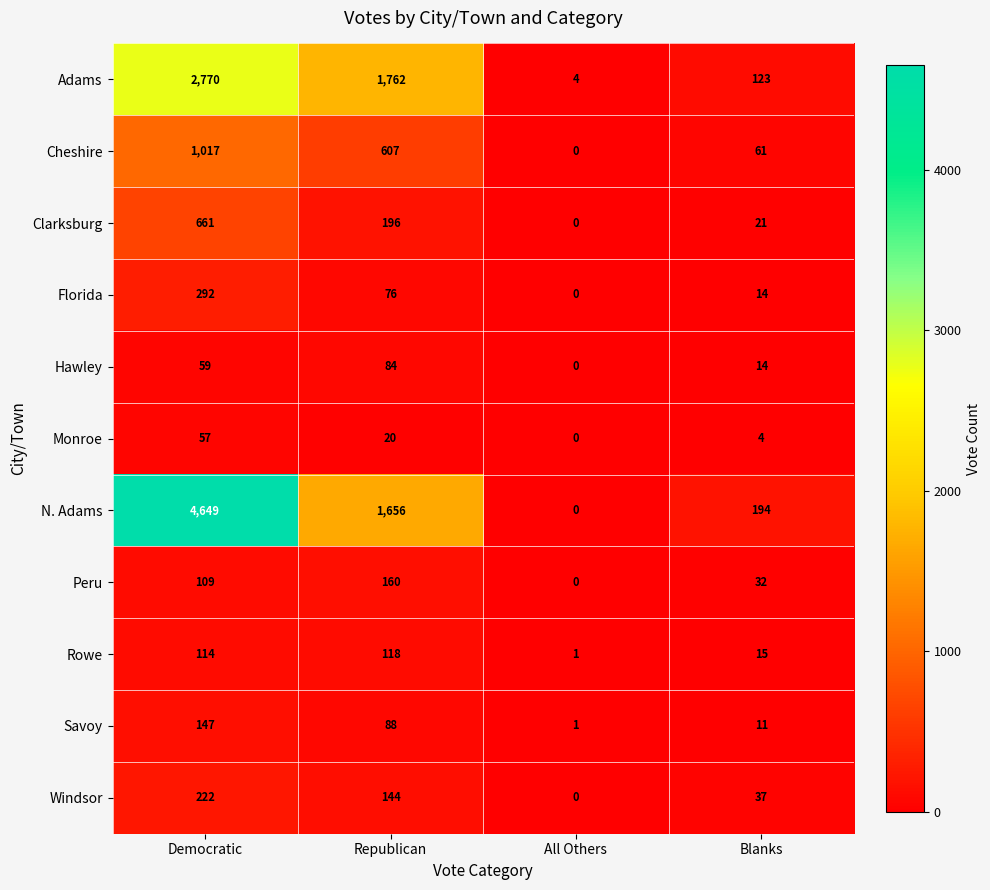

What is the total value across all series at Democratic?

10097